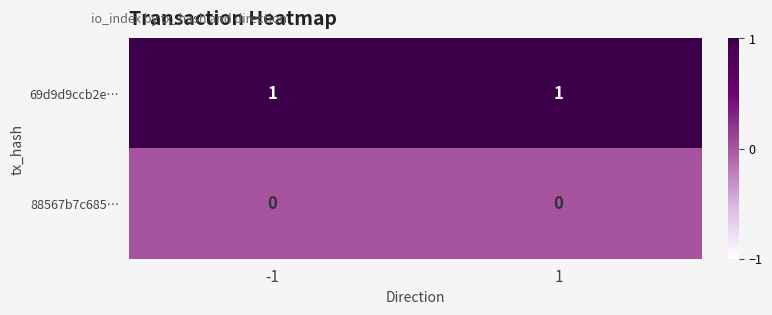

What is the total value across all series at 1?

1